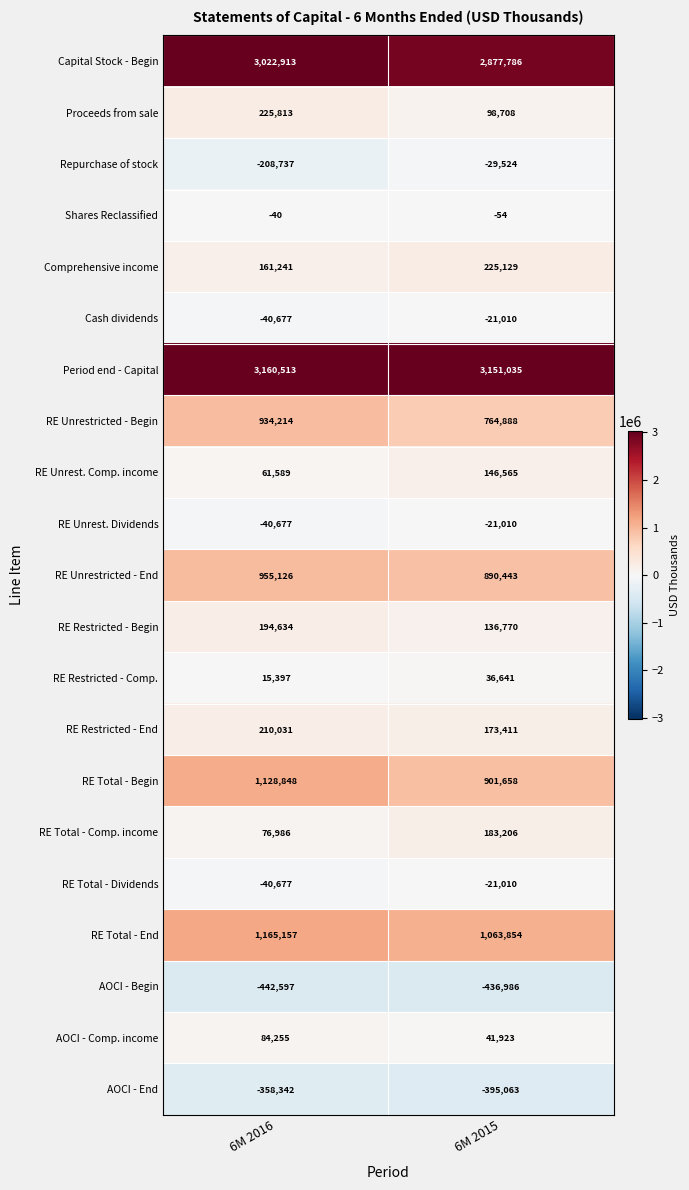

At which label is RE Total - Comp. income closest to 130096?

6M 2016